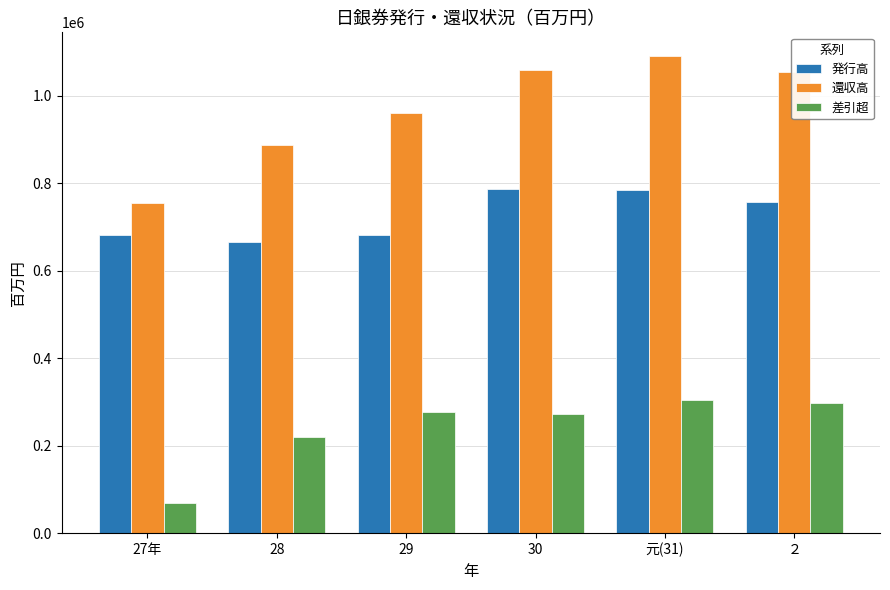

Rank the series at 30 from lowest to highest value.

差引超, 発行高, 還収高